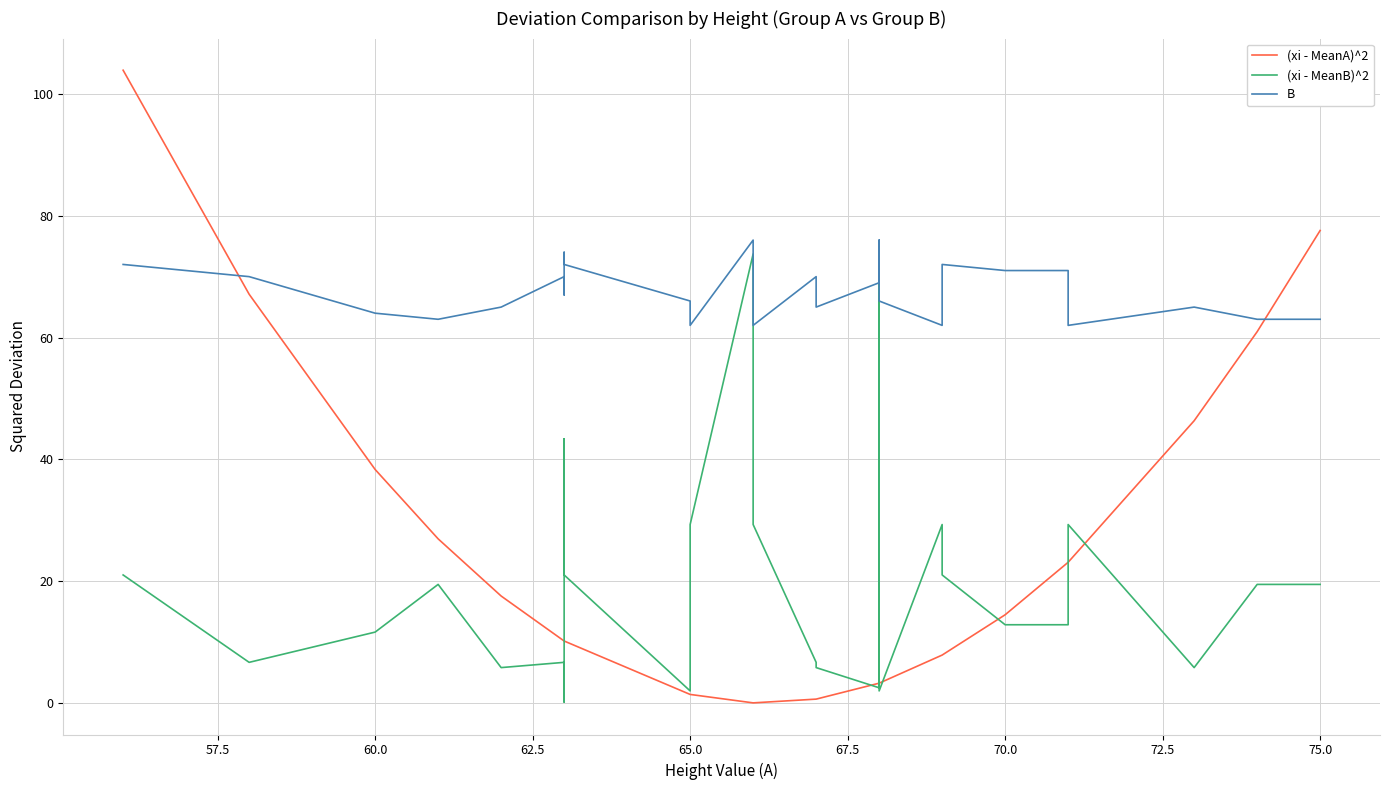

What is the value of the B point at the 4th from the left?

63.0